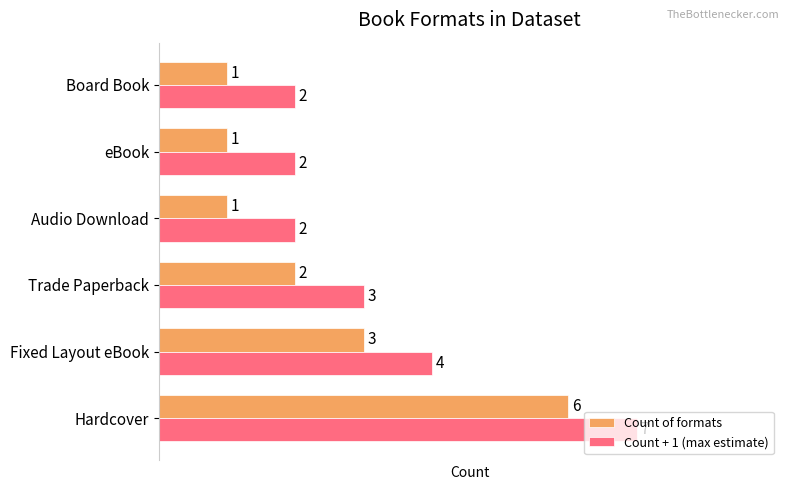

Rank the series by their maximum value, from highest to lowest.

Count + 1 (max estimate), Count of formats